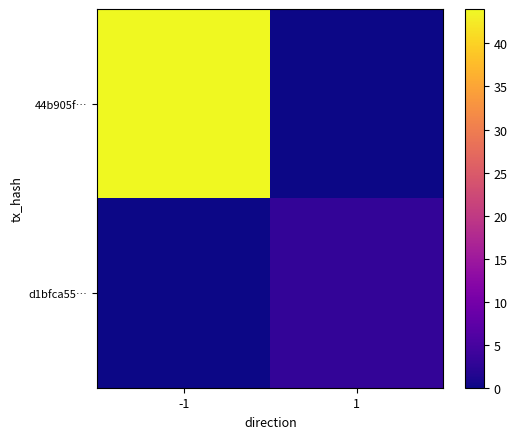

Reading right to left, transcribe all the data shown in this chart.

44b905f…: 1=0	-1=44
d1bfca55…: 1=3	-1=0